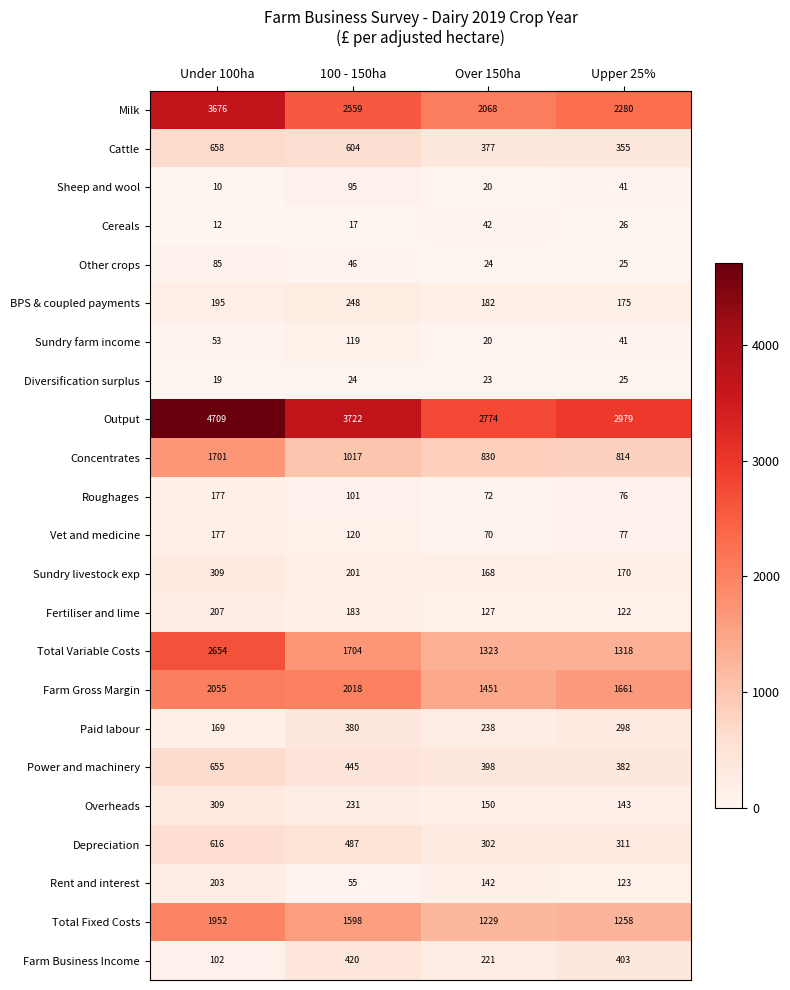

What is the total value across all series at 100 - 150ha?

16394